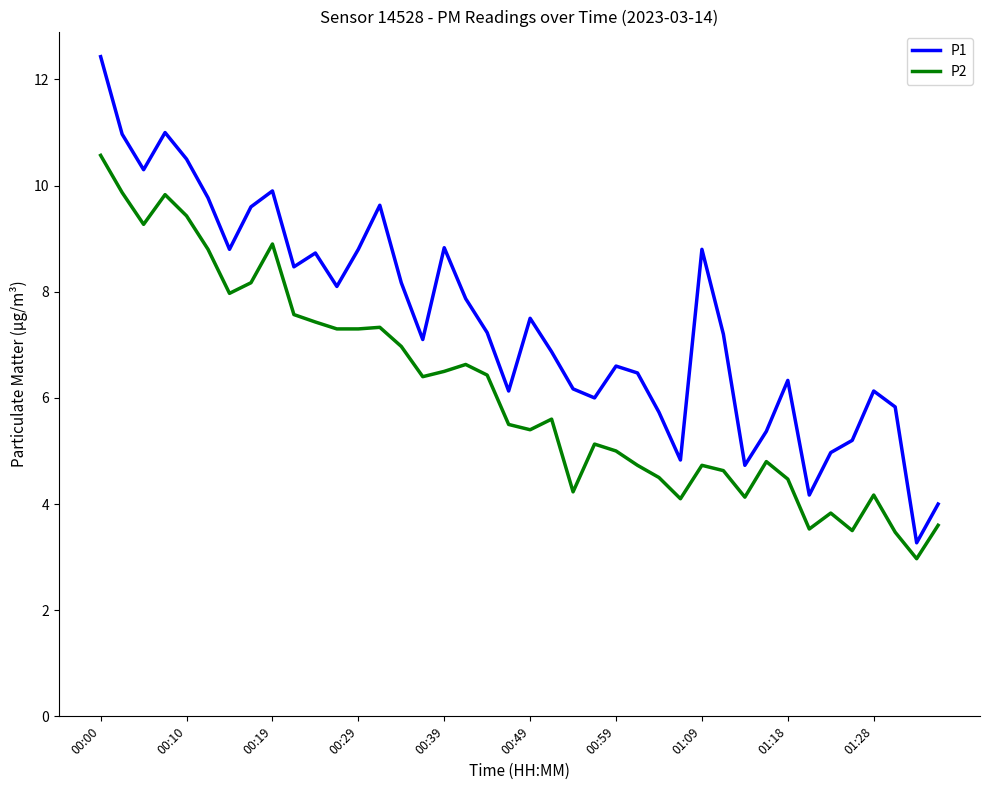

List the series in order of their overall mean, highest first.

P1, P2